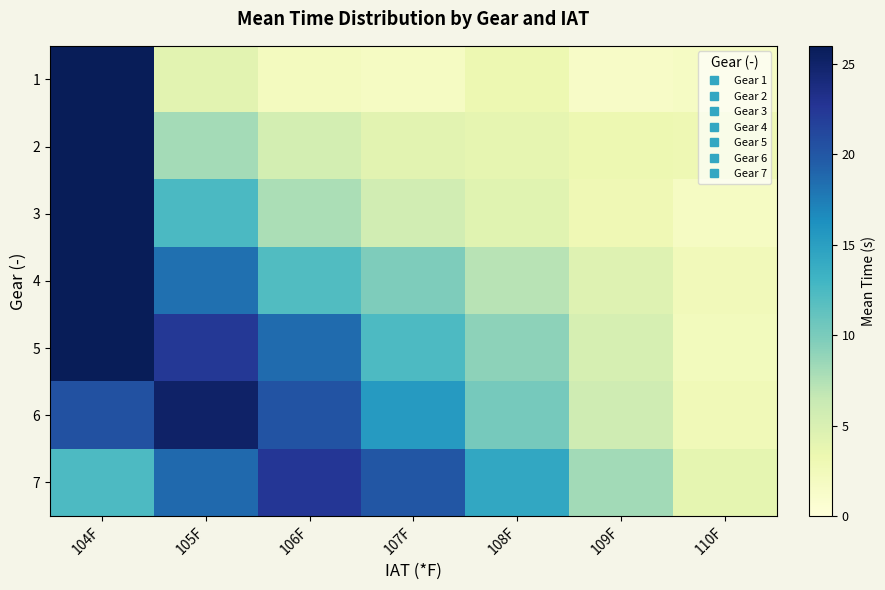

At which category does the chart reach its peak across all series?

104F